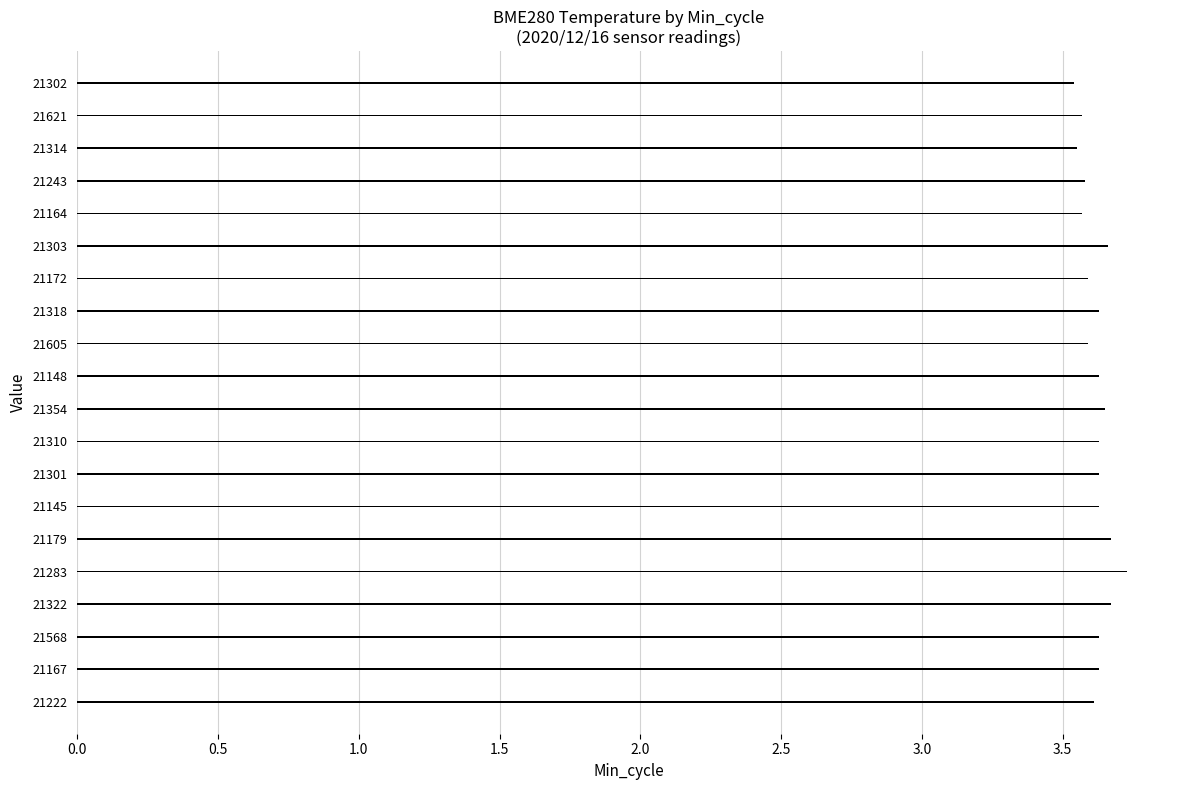

What is the sum of the values at 21568 and 21318?

7.3